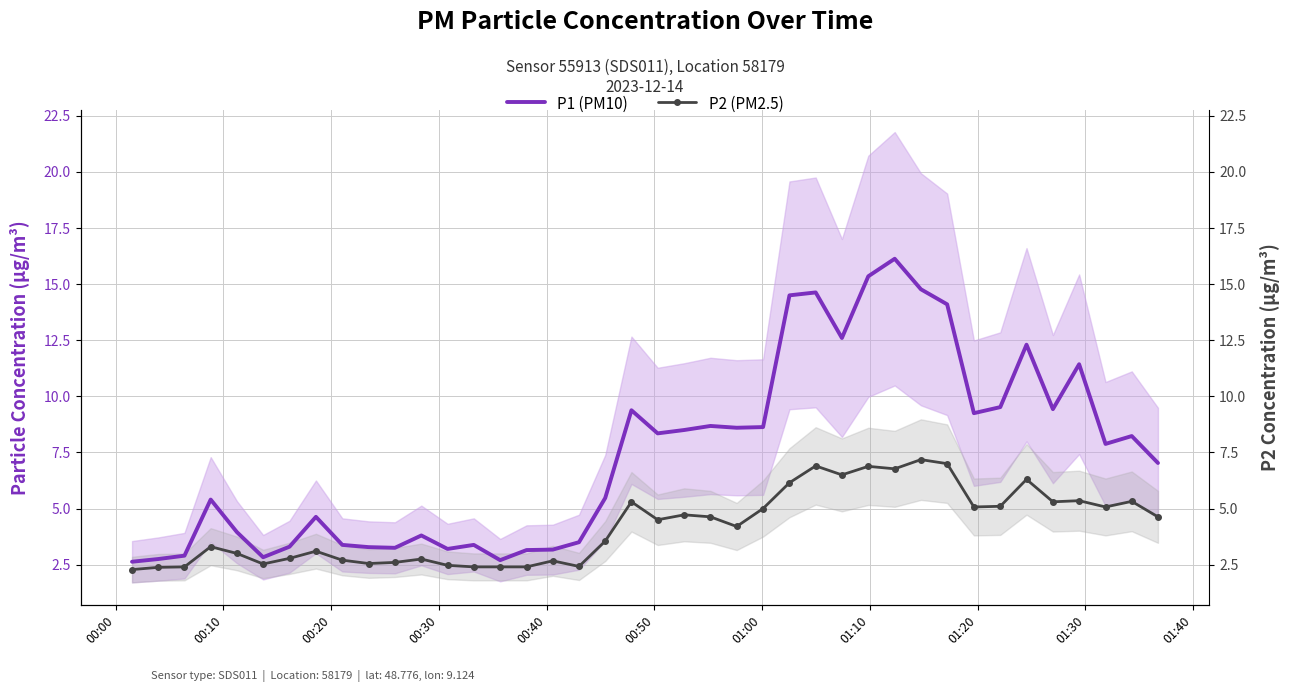

Rank the series by their average value, from lowest to highest.

P2 (PM2.5), P1 (PM10)